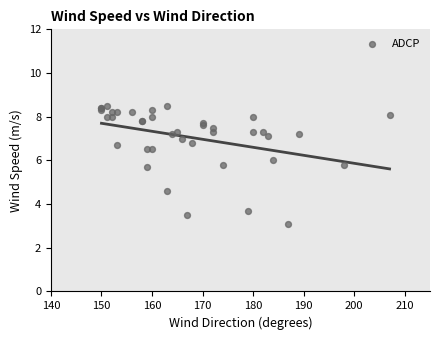

What Y value in the scatter plot is closest to 5?

4.6